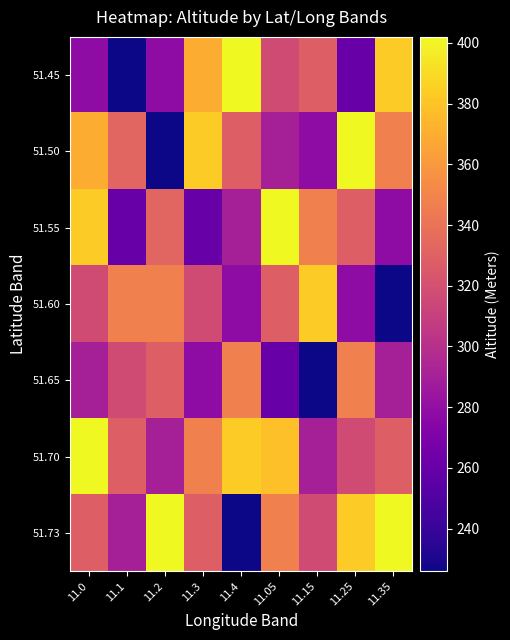

What is the maximum value shown in the chart?

402